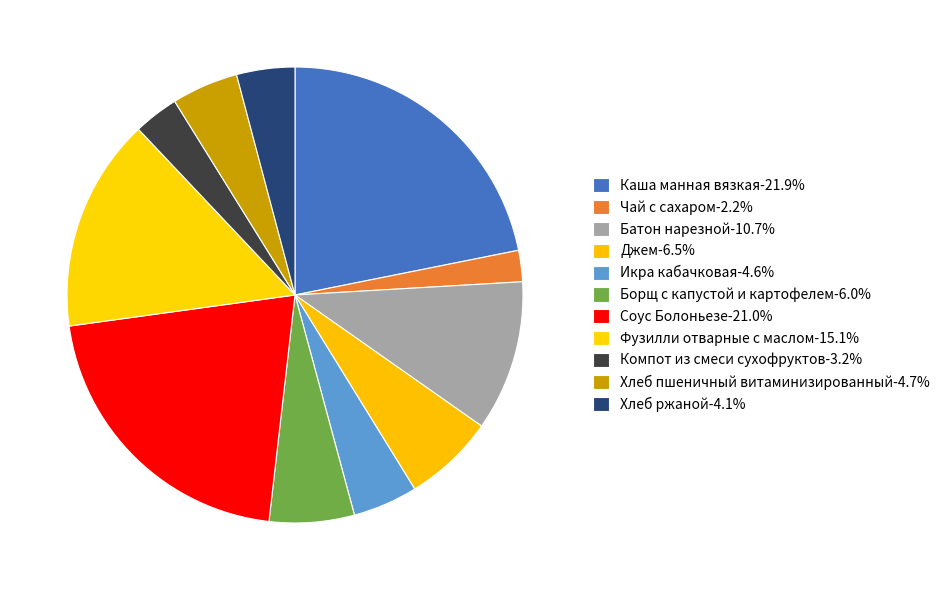

How many segments does this pie chart have?

11